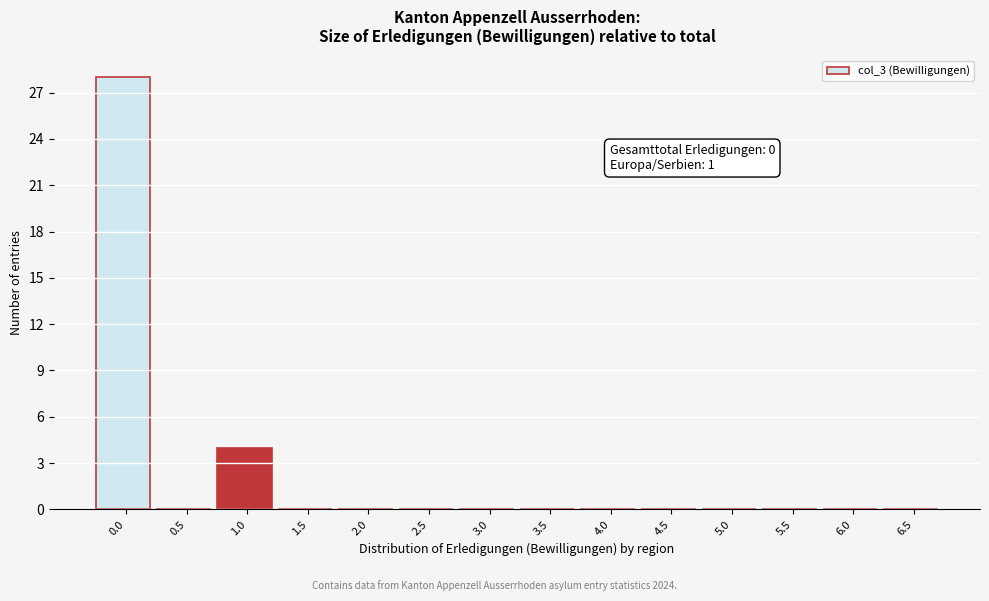

Reading right to left, what are all the values shown in this chart?

6.5=0	6.0=0	5.5=0	5.0=0	4.5=0	4.0=0	3.5=0	3.0=0	2.5=0	2.0=0	1.5=0	1.0=4	0.5=0	0.0=28